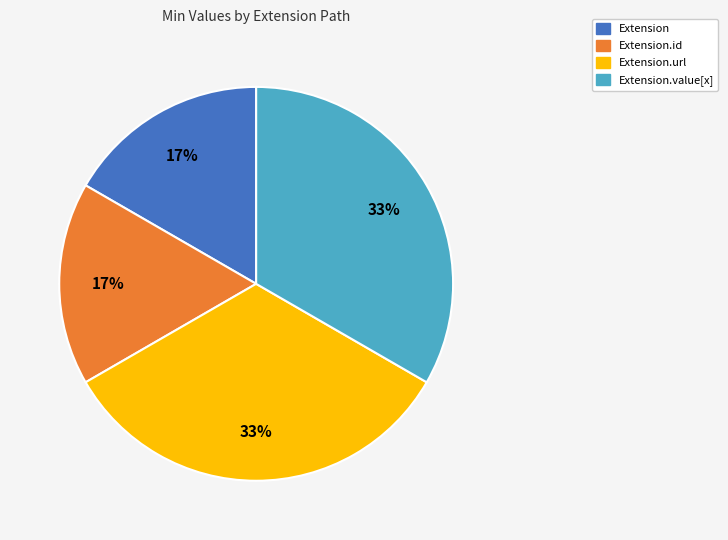

To the nearest percent, what percentage of the pie is Extension.url?

33%